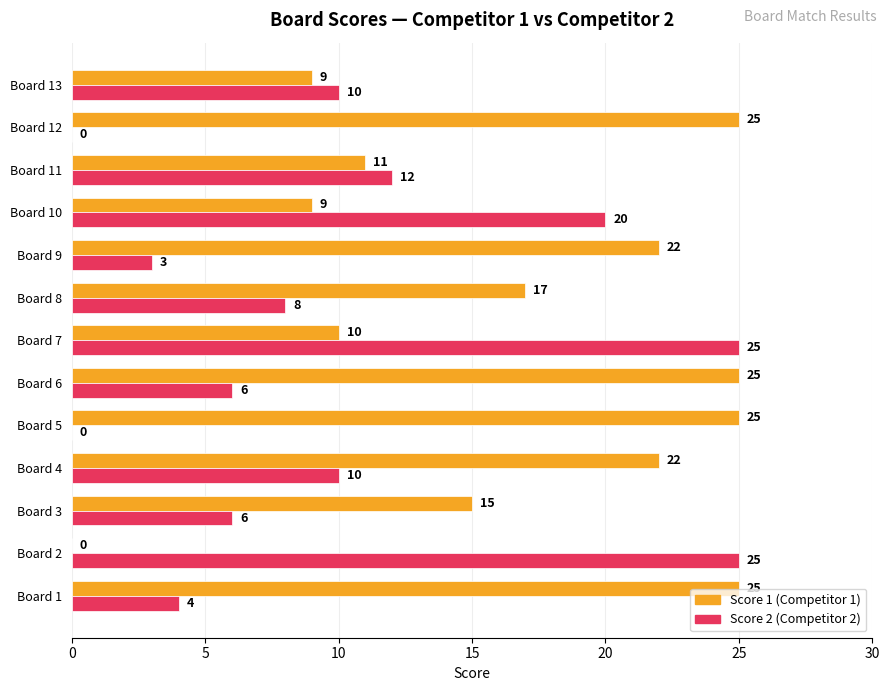

What is the maximum value shown in the chart?

25